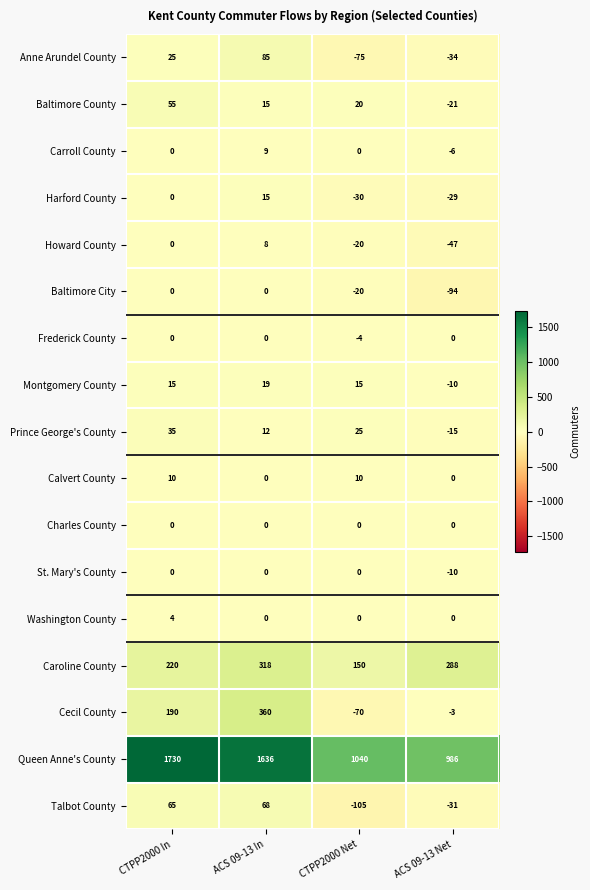

Rank the categories by Harford County value from lowest to highest.

CTPP2000 Net, ACS 09-13 Net, CTPP2000 In, ACS 09-13 In